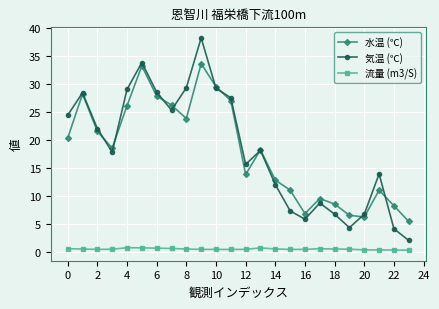

True or false: 気温 (℃) has more than 0 interior local peaks.

True